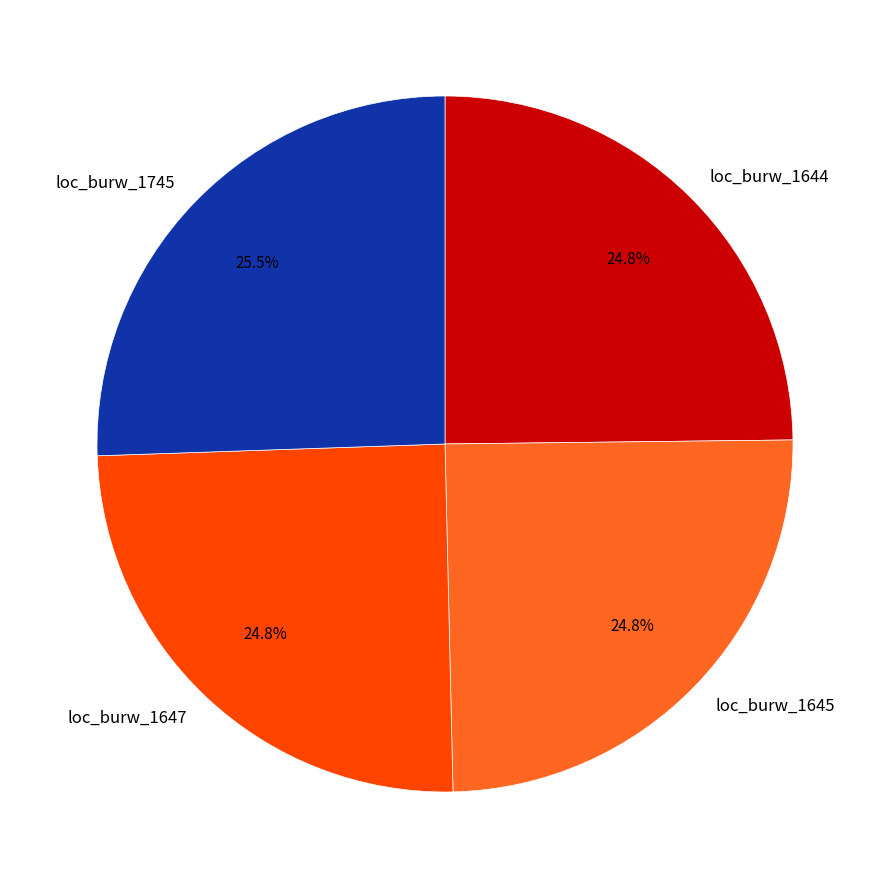

How many segments does this pie chart have?

4